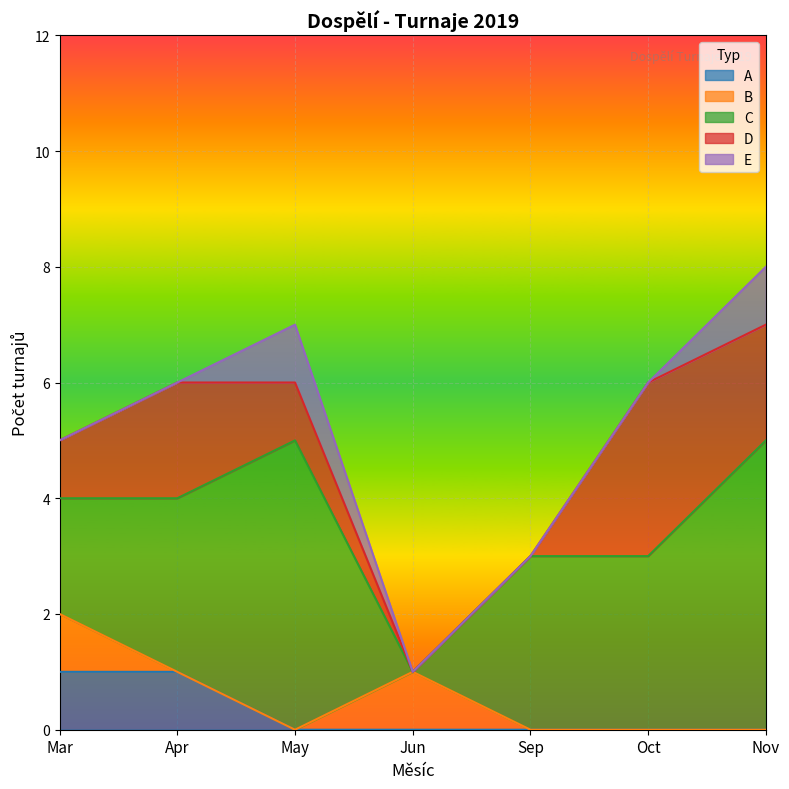

Is it true that A equals 0 at Apr?

False